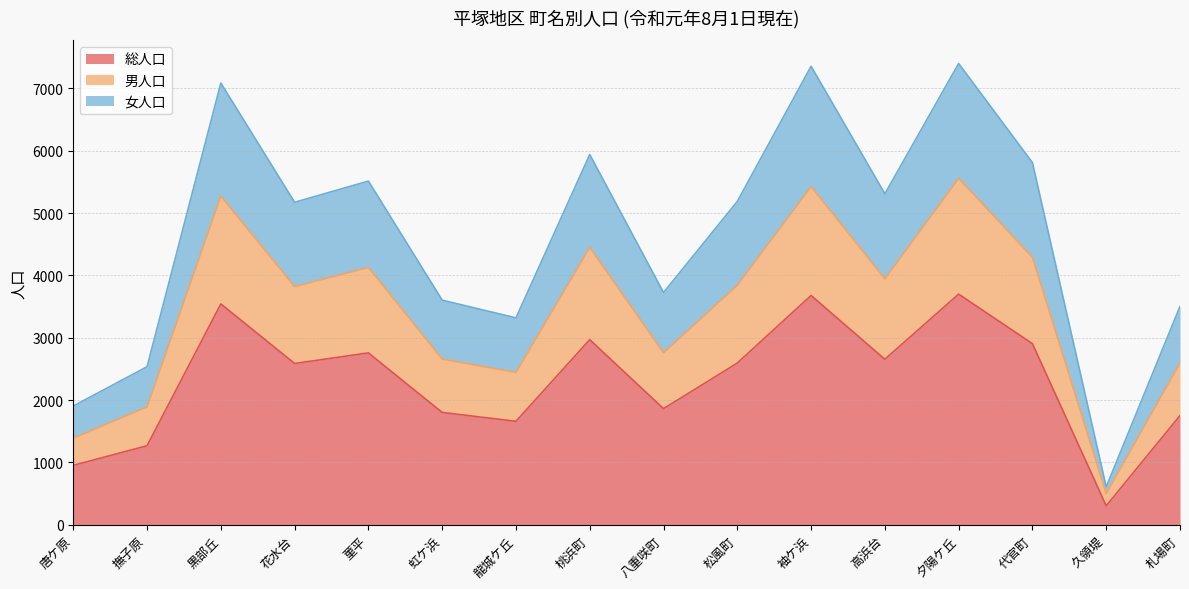

At which category does 男人口 reach its first local valley?

花水台